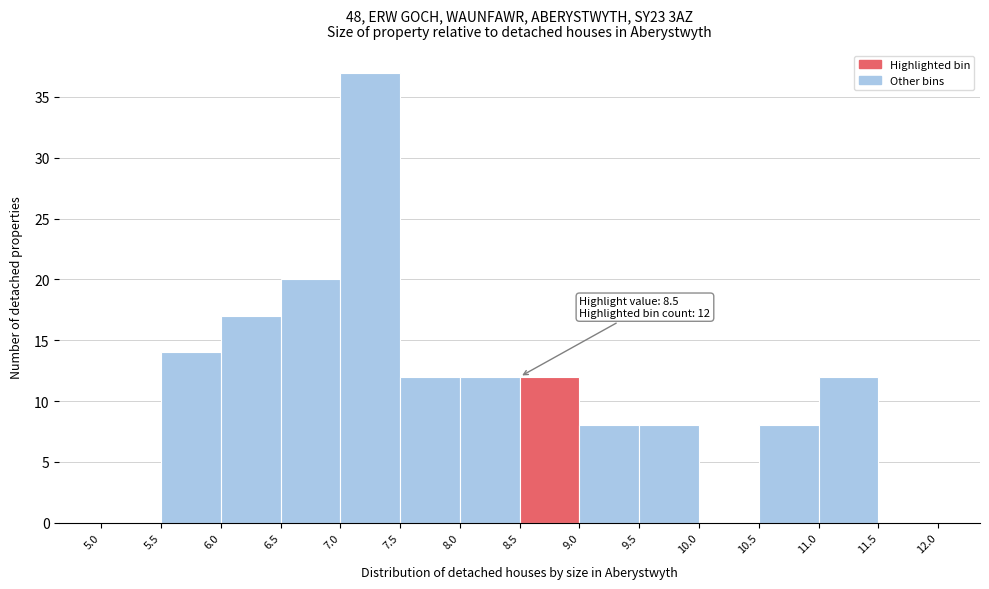

Which range on the x-axis has the tallest bar?

7.0 to 7.5